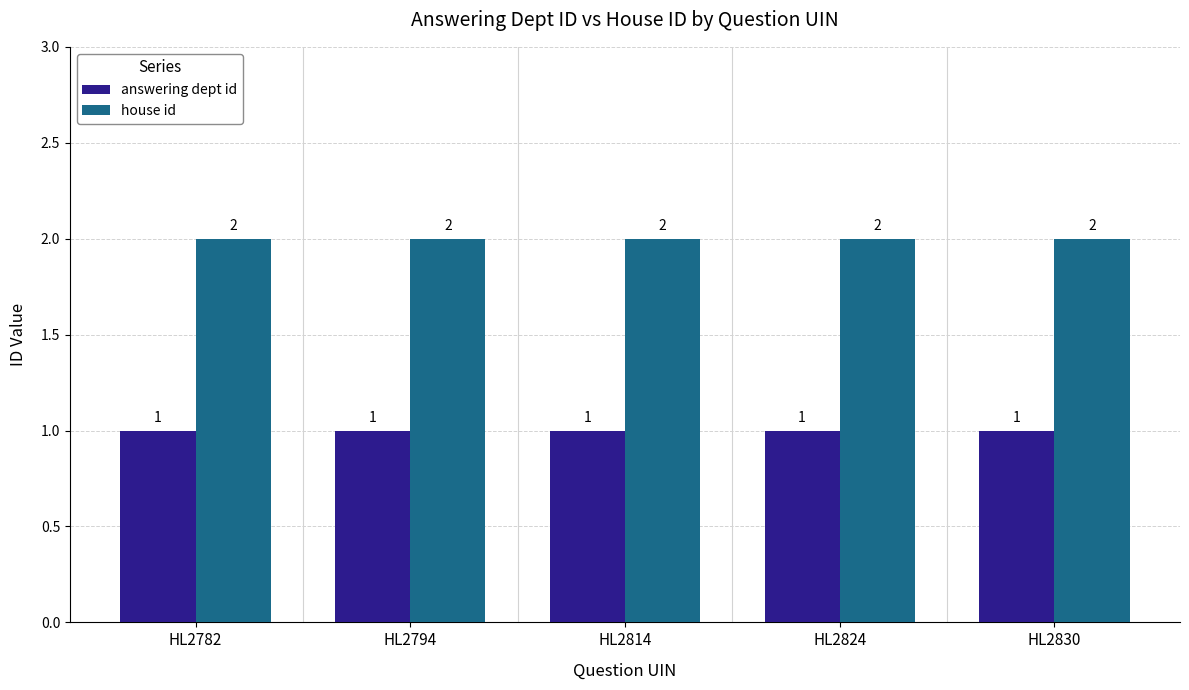

Are the bars grouped side by side (vs. stacked)?

Yes